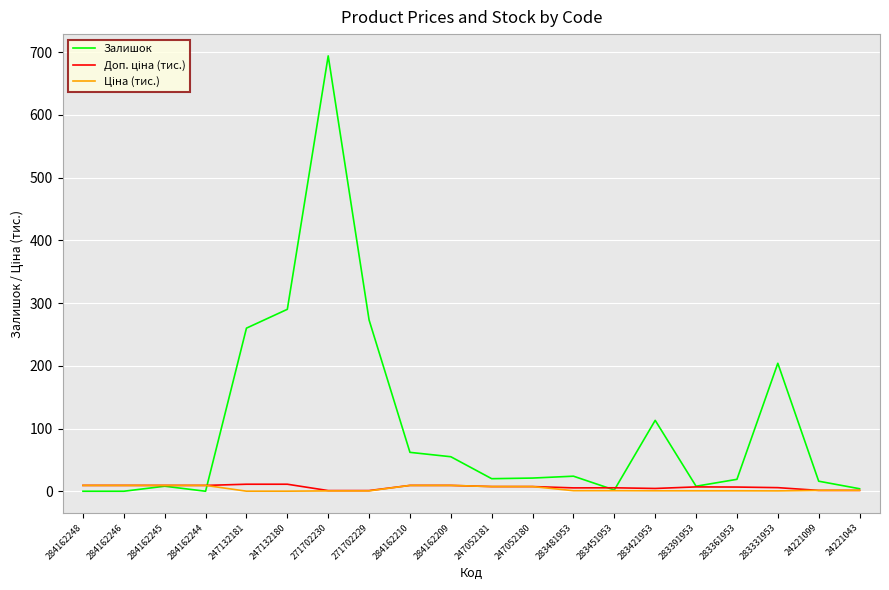

What is the highest value of the Залишок series?

694.0